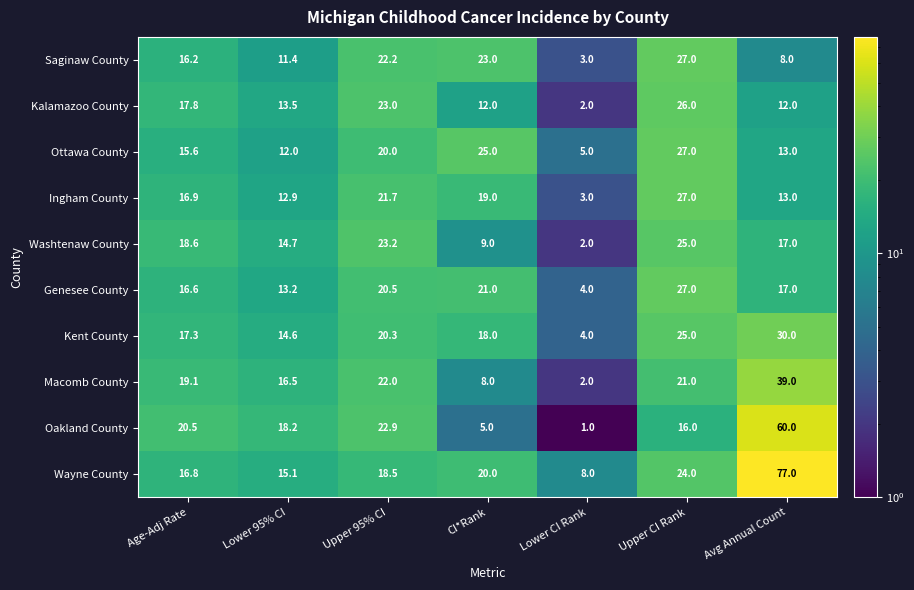

The value of Kent County at Upper 95% CI is 7.9. True or false?

False